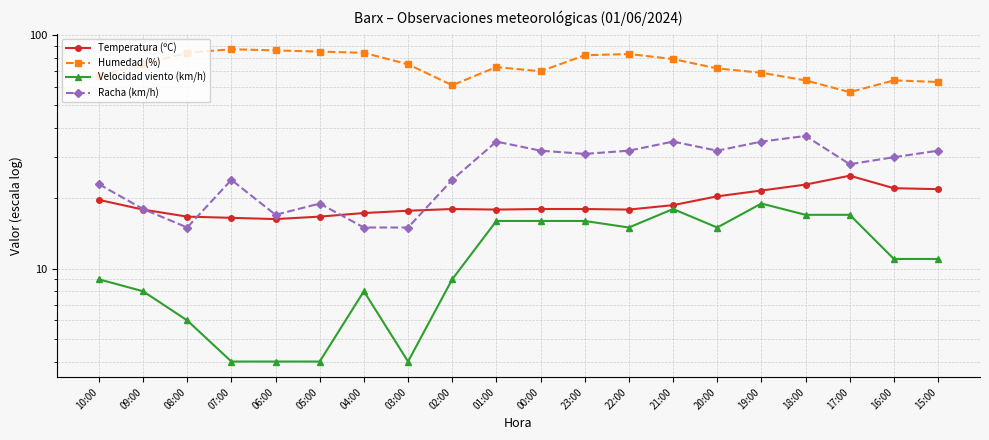

What is the lowest value of the Humedad (%) series?

57.0